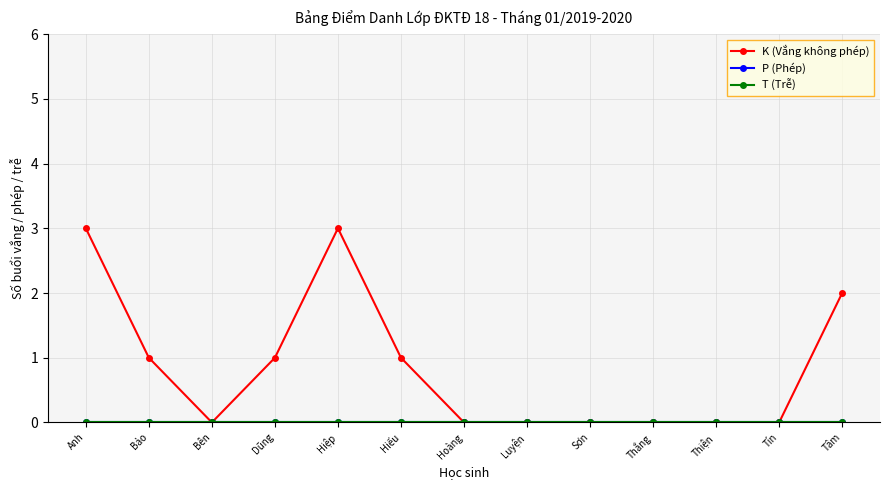

Reading left to right, list all the values displayed in this chart.

K (Vắng không phép): Anh=3	Bảo=1	Bên=0	Dũng=1	Hiệp=3	Hiếu=1	Hoàng=0	Luyện=0	Sơn=0	Thắng=0	Thiện=0	Tín=0	Tâm=2
P (Phép): Anh=0	Bảo=0	Bên=0	Dũng=0	Hiệp=0	Hiếu=0	Hoàng=0	Luyện=0	Sơn=0	Thắng=0	Thiện=0	Tín=0	Tâm=0
T (Trễ): Anh=0	Bảo=0	Bên=0	Dũng=0	Hiệp=0	Hiếu=0	Hoàng=0	Luyện=0	Sơn=0	Thắng=0	Thiện=0	Tín=0	Tâm=0